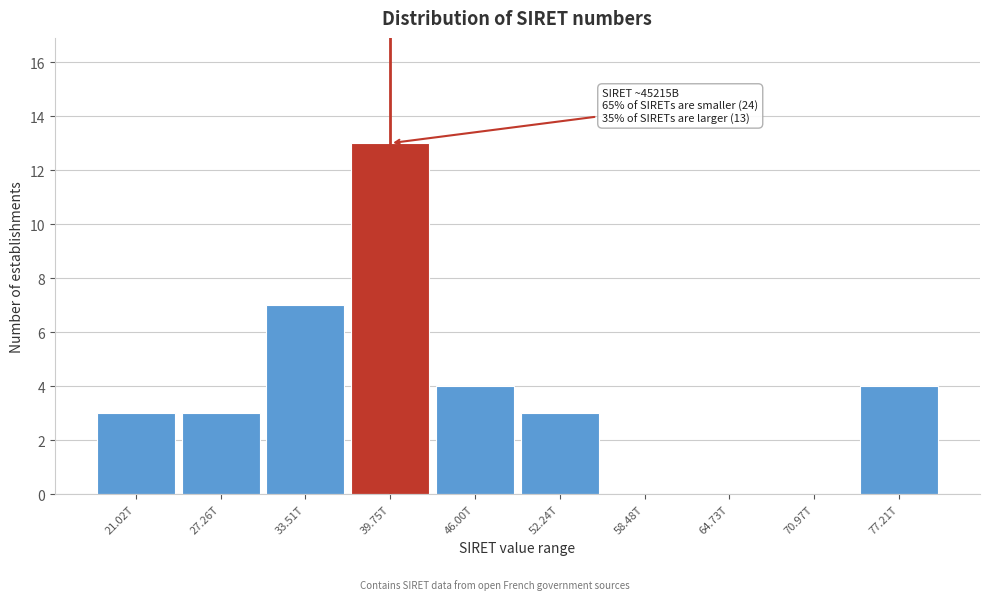

Reading right to left, extract all data points from this chart.

77.21T=4	70.97T=0	64.73T=0	58.48T=0	52.24T=3	46.00T=4	39.75T=13	33.51T=7	27.26T=3	21.02T=3